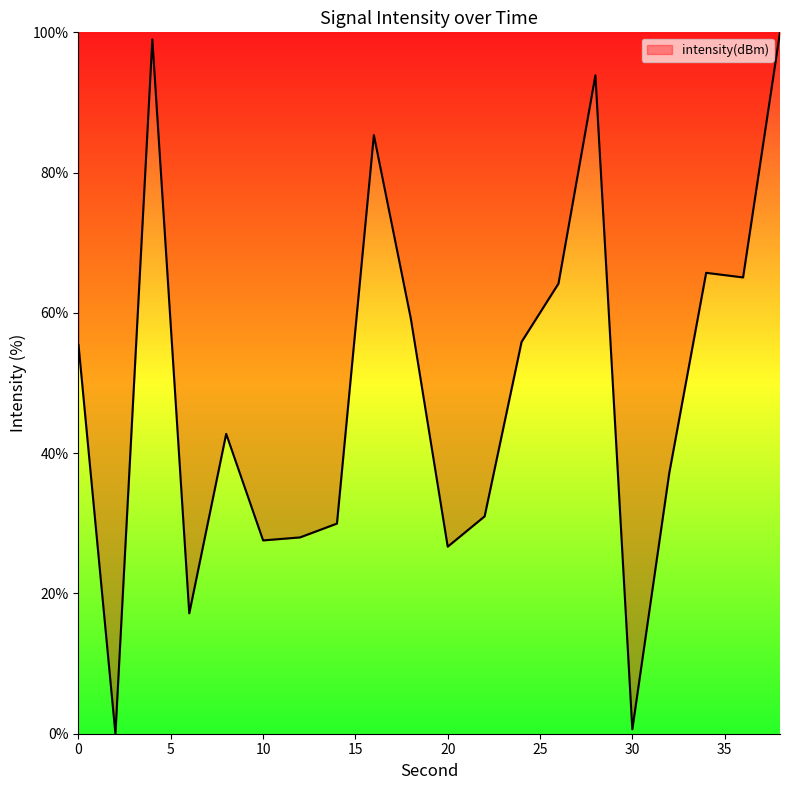

What is the maximum value shown in the chart?

100.0